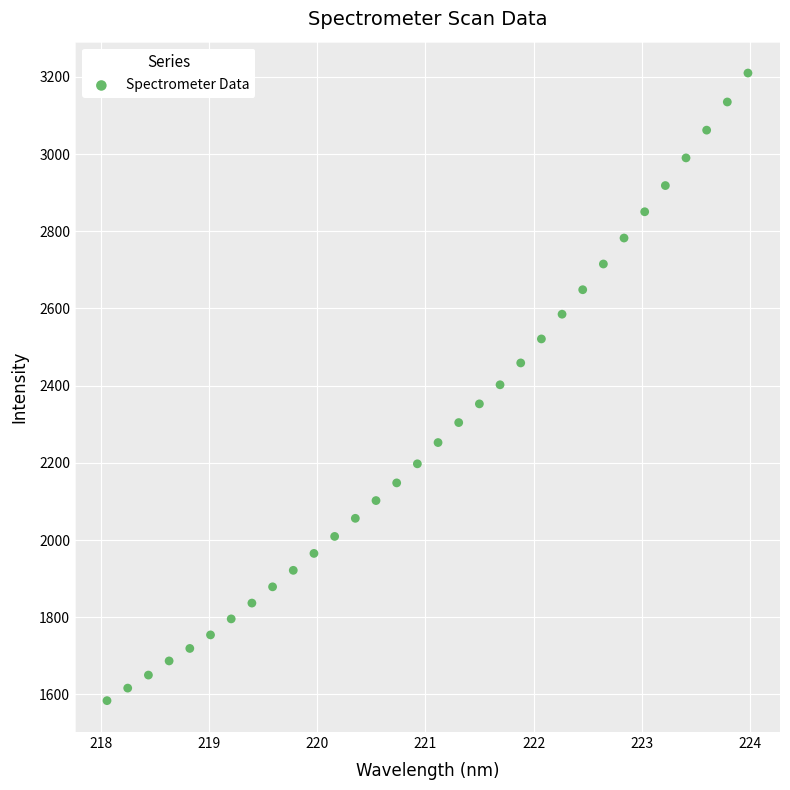

What is the range of Y values (max minus min)?

1626.1